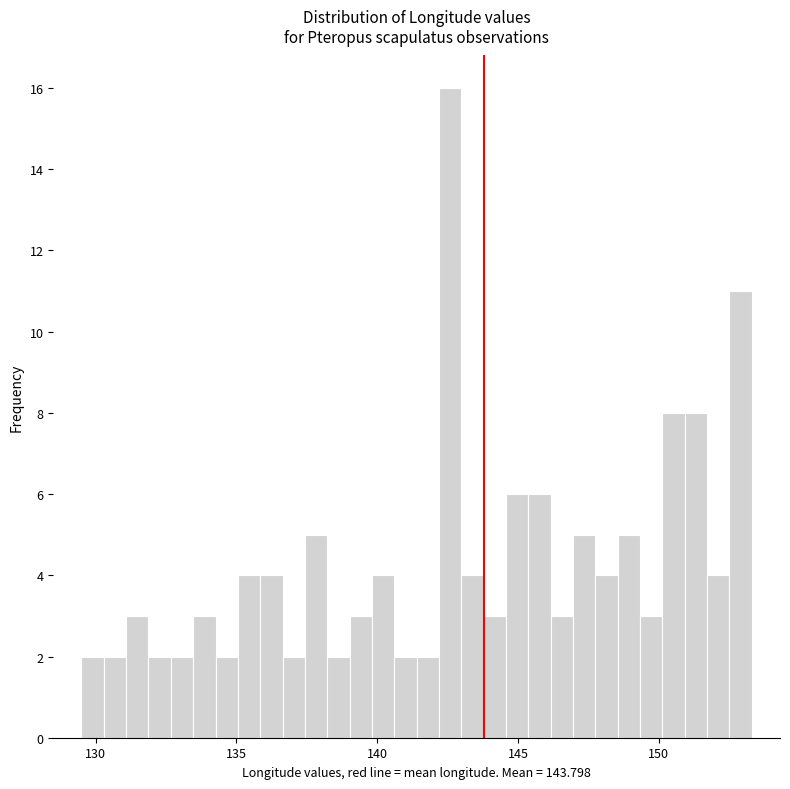

Around what value on the x-axis is the tallest bar? Give the approximate position of its centre, as read against the axis.

142.5